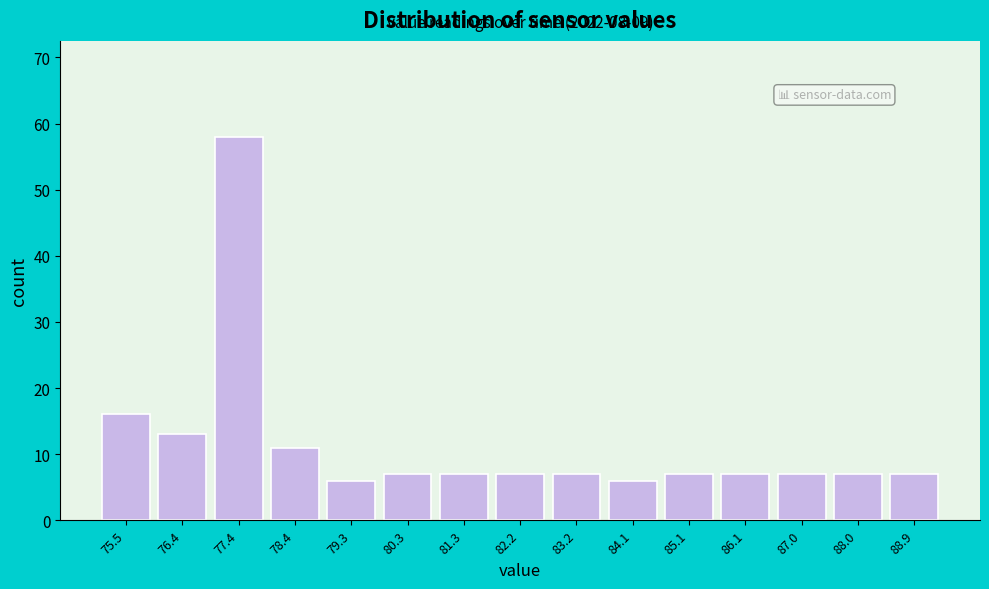

Which range on the x-axis has the tallest bar?

77.0 to 78.0